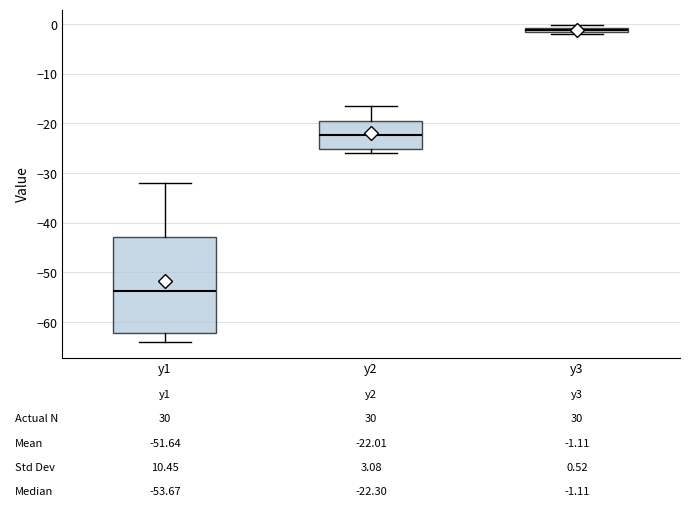

Which box is the tallest, from its lower edge to its upper edge?

y1